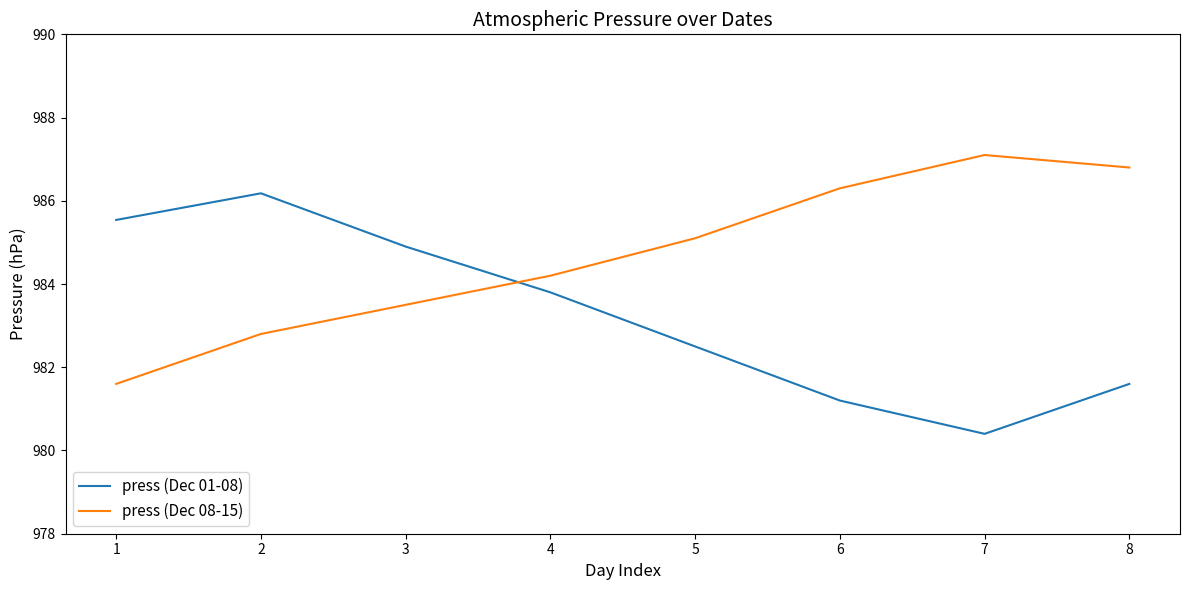

Reading left to right, what are all the values shown in this chart?

press (Dec 01-08): 985.5	986.2	984.9	983.8	982.5	981.2	980.4	981.6
press (Dec 08-15): 981.6	982.8	983.5	984.2	985.1	986.3	987.1	986.8